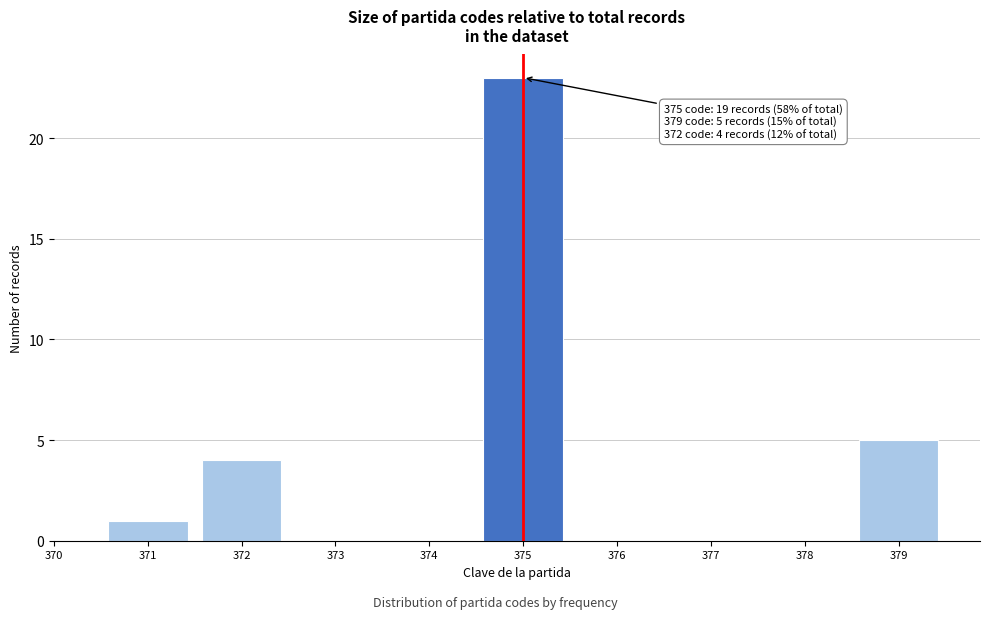

Which range on the x-axis has the tallest bar?

374.5 to 375.5